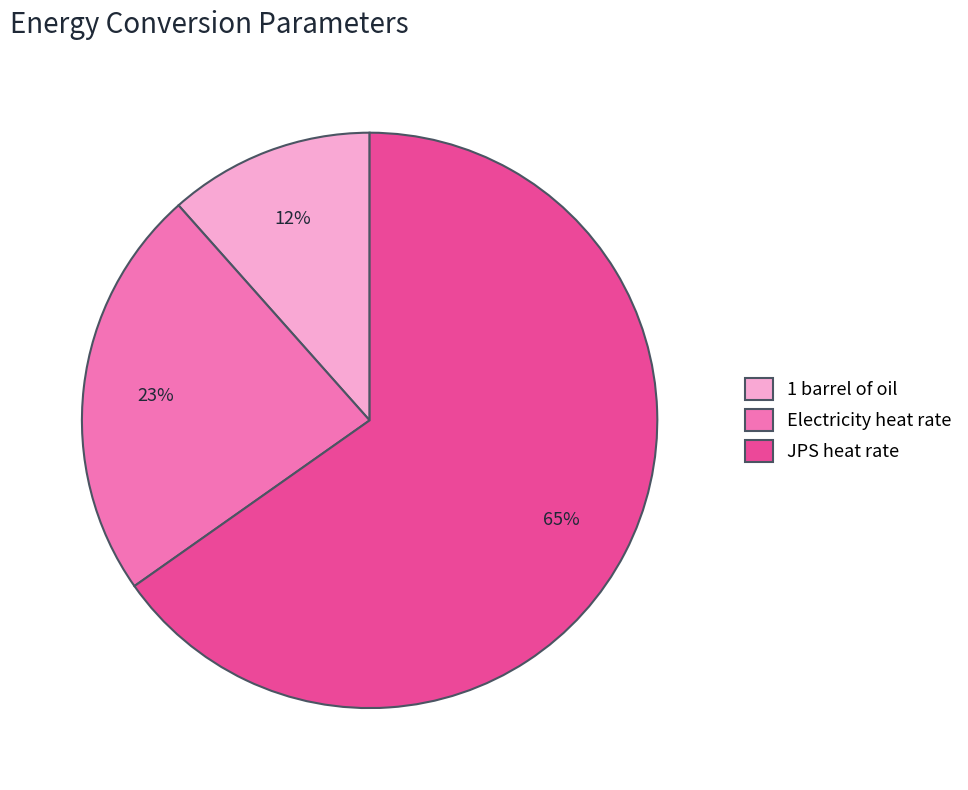

To the nearest percent, what is the combined percentage of 1 barrel of oil and JPS heat rate?

77%